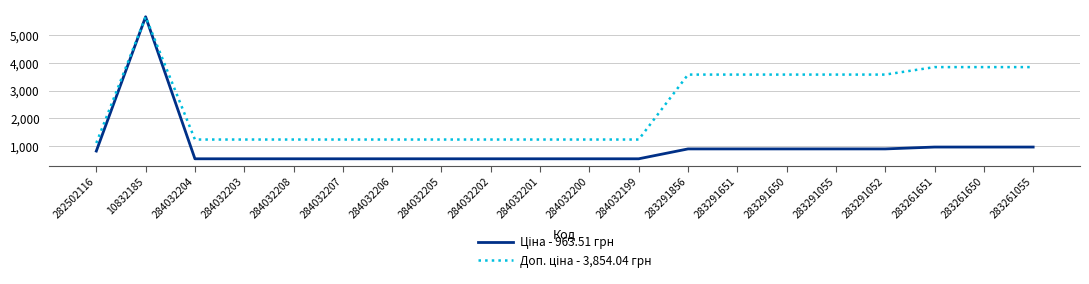

What is the greatest value displayed?

5673.8